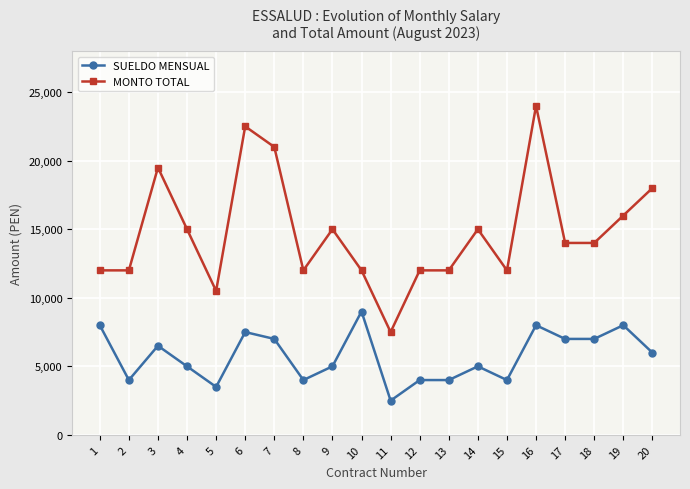

The SUELDO MENSUAL series shows 4000 at 13. True or false?

True